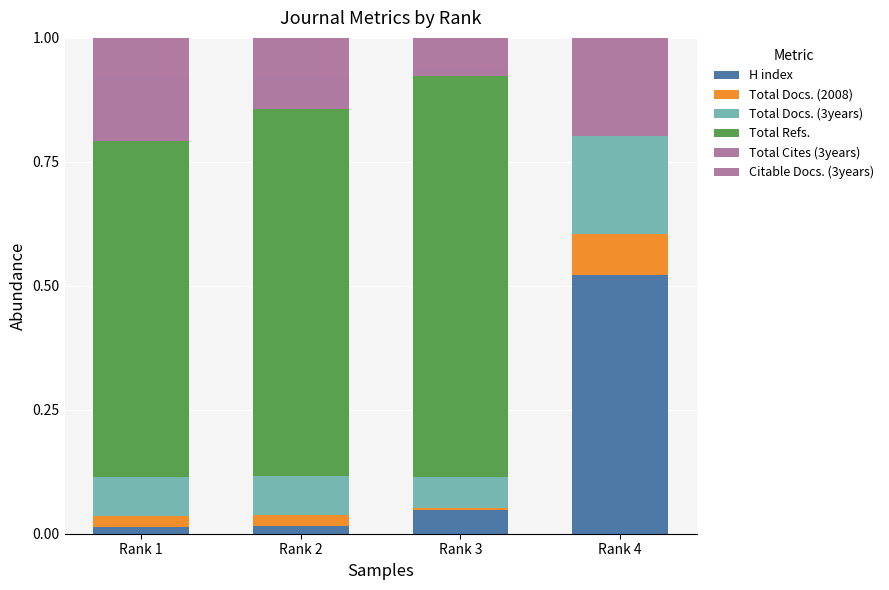

How many categories are shown in the chart?

4